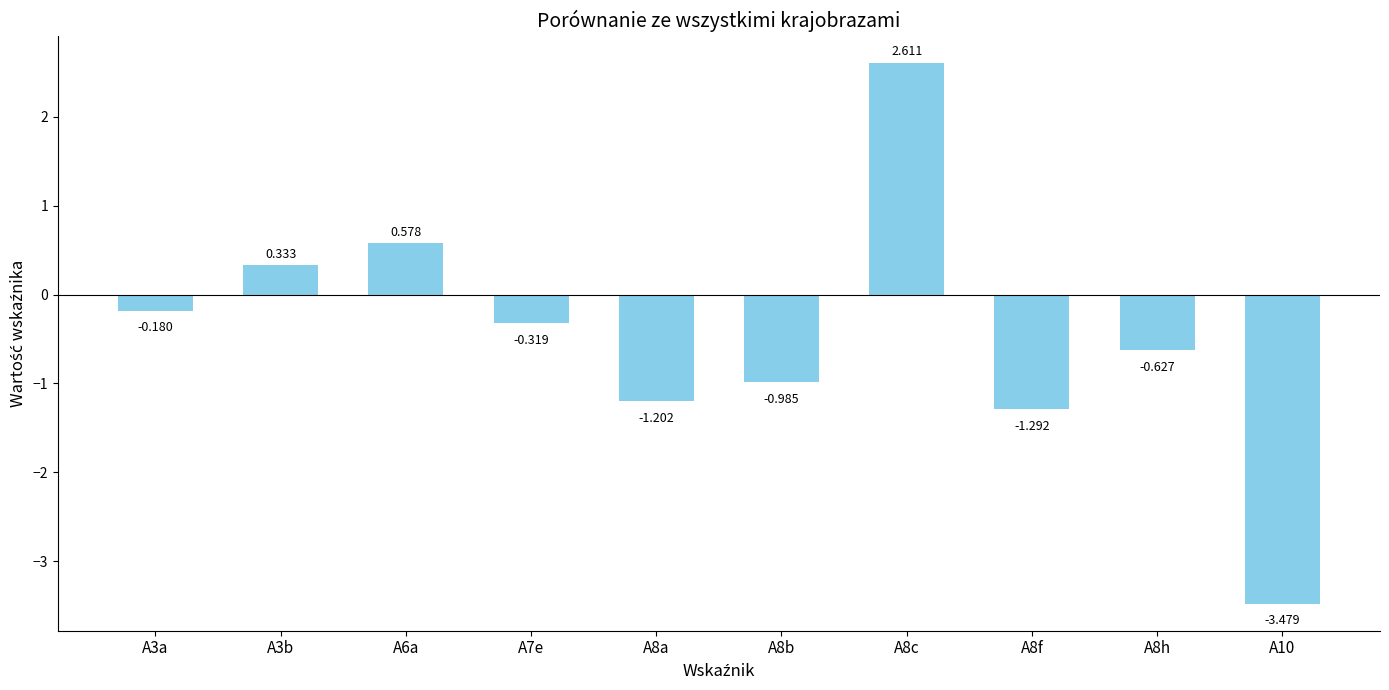

List the labels in order of value, smallest first.

A10, A8f, A8a, A8b, A8h, A7e, A3a, A3b, A6a, A8c